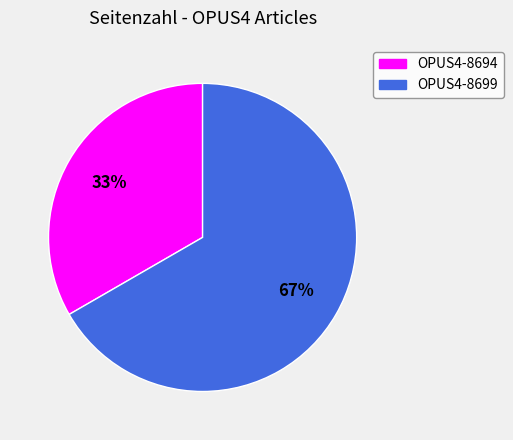

Does OPUS4-8694 account for over 50% of the chart?

No